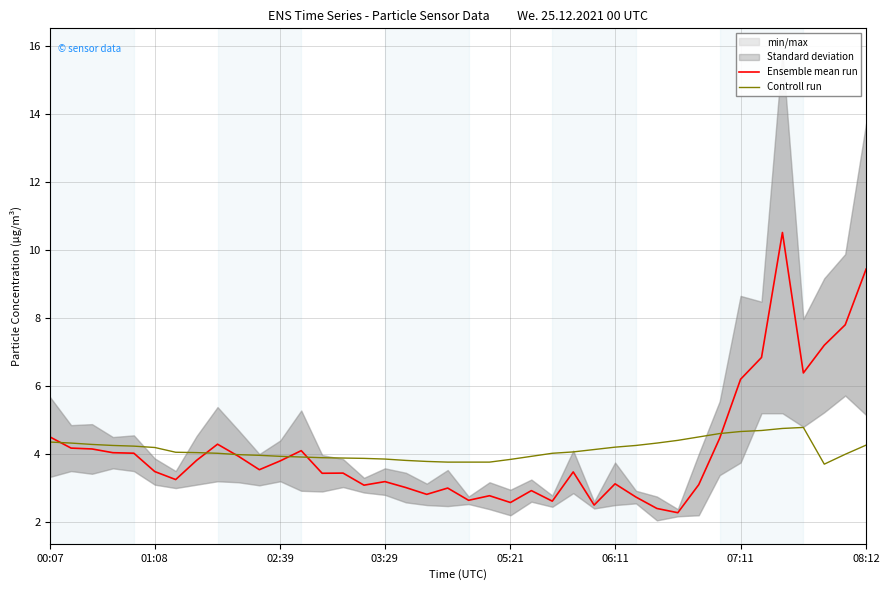

What is the difference between the second highest and second lowest values in the Controll run series?

1.0